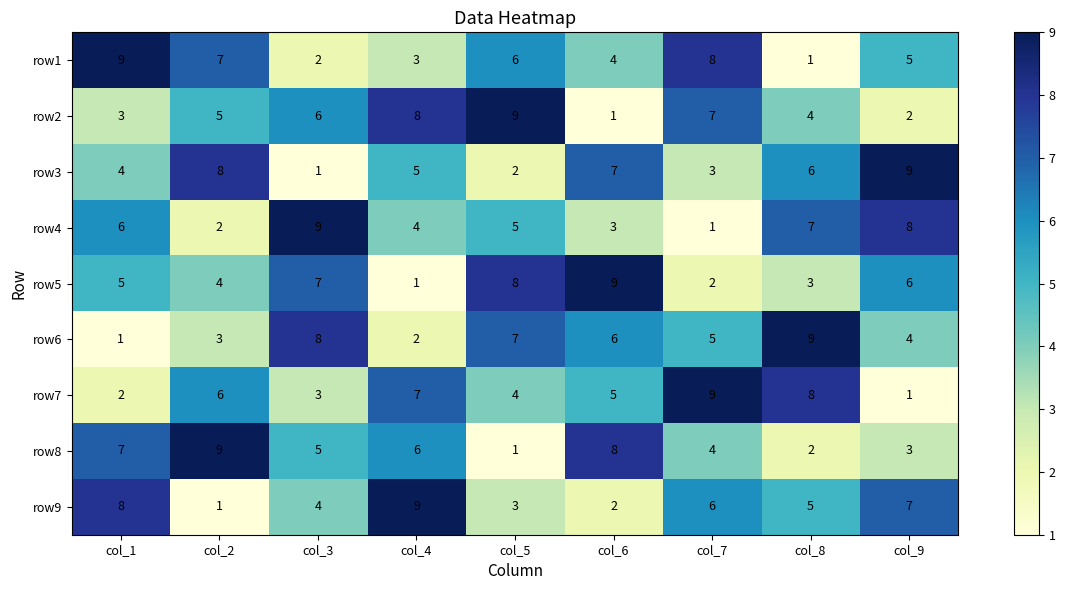

What is the minimum value shown in the chart?

1